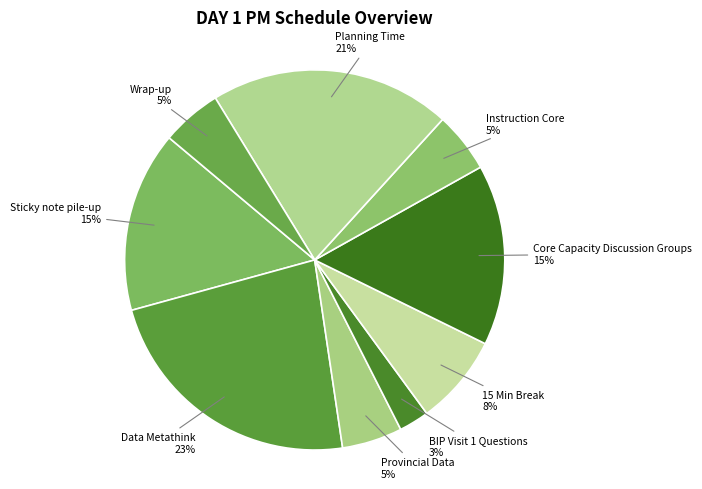

Rank the categories by value from lowest to highest.

BIP Visit 1 Questions, Provincial Data, Instruction Core, Wrap-up, 15 Min Break, Sticky note pile-up, Core Capacity Discussion Groups, Planning Time, Data Metathink